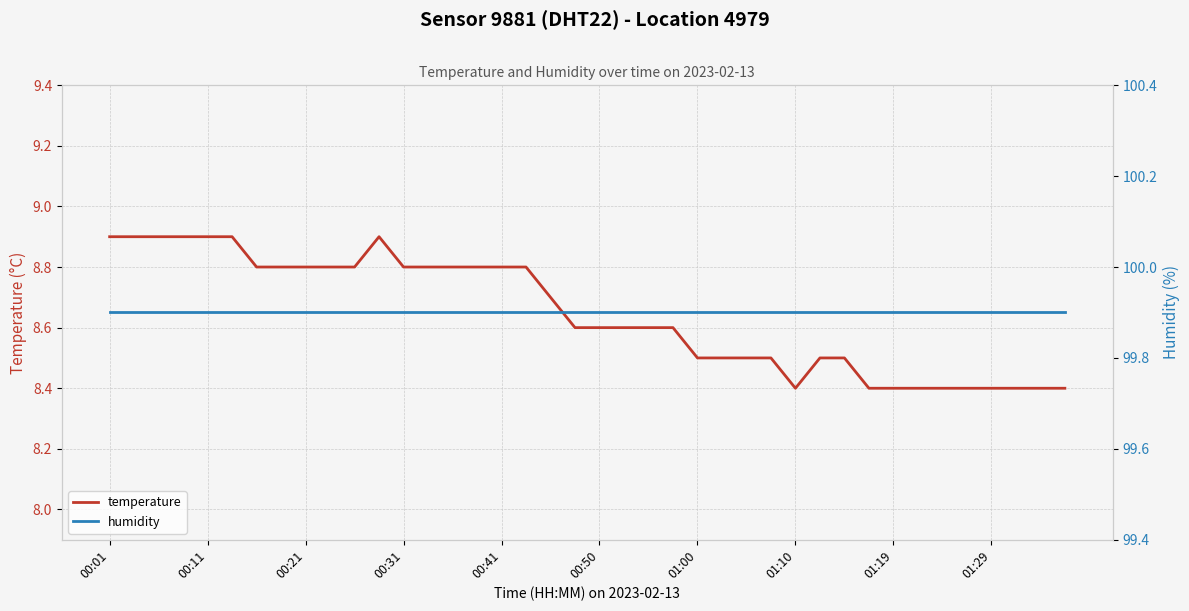

Rank the series by their average value, from highest to lowest.

humidity, temperature